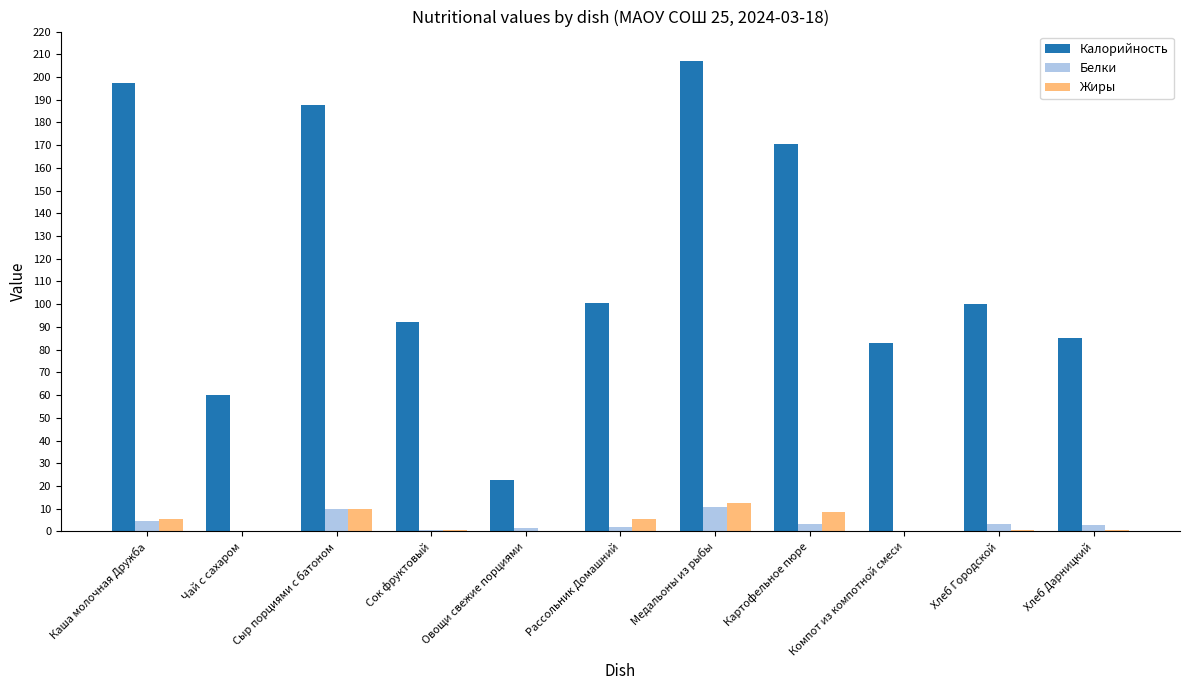

Between Чай с сахаром and Рассольник Домашний, which series saw the biggest shift?

Калорийность